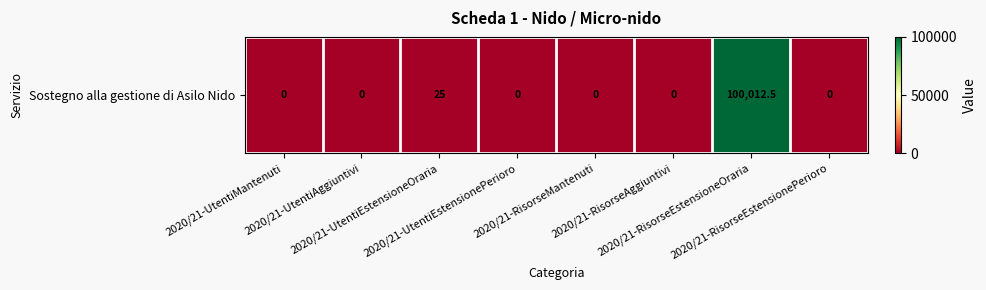

Is it true that the value at 2020/21-UtentiEstensioneOraria is 39.5?

False